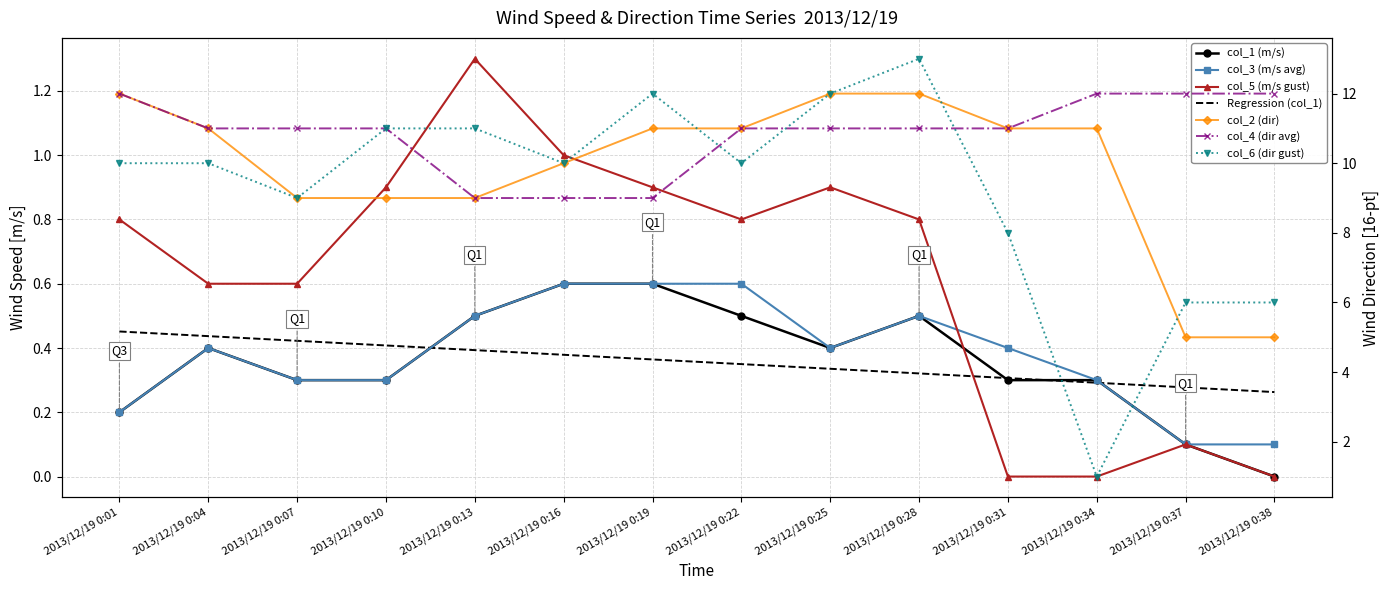

Reading left to right, list all the values displayed in this chart.

col_1 (m/s): 2013/12/19 0:01=0.2	2013/12/19 0:04=0.4	2013/12/19 0:07=0.3	2013/12/19 0:10=0.3	2013/12/19 0:13=0.5	2013/12/19 0:16=0.6	2013/12/19 0:19=0.6	2013/12/19 0:22=0.5	2013/12/19 0:25=0.4	2013/12/19 0:28=0.5	2013/12/19 0:31=0.3	2013/12/19 0:34=0.3	2013/12/19 0:37=0.1	2013/12/19 0:38=0.0
col_3 (m/s avg): 2013/12/19 0:01=0.2	2013/12/19 0:04=0.4	2013/12/19 0:07=0.3	2013/12/19 0:10=0.3	2013/12/19 0:13=0.5	2013/12/19 0:16=0.6	2013/12/19 0:19=0.6	2013/12/19 0:22=0.6	2013/12/19 0:25=0.4	2013/12/19 0:28=0.5	2013/12/19 0:31=0.4	2013/12/19 0:34=0.3	2013/12/19 0:37=0.1	2013/12/19 0:38=0.1
col_5 (m/s gust): 2013/12/19 0:01=0.8	2013/12/19 0:04=0.6	2013/12/19 0:07=0.6	2013/12/19 0:10=0.9	2013/12/19 0:13=1.3	2013/12/19 0:16=1.0	2013/12/19 0:19=0.9	2013/12/19 0:22=0.8	2013/12/19 0:25=0.9	2013/12/19 0:28=0.8	2013/12/19 0:31=0.0	2013/12/19 0:34=0.0	2013/12/19 0:37=0.1	2013/12/19 0:38=0.0
col_2 (dir): 2013/12/19 0:01=12.0	2013/12/19 0:04=11.0	2013/12/19 0:07=9.0	2013/12/19 0:10=9.0	2013/12/19 0:13=9.0	2013/12/19 0:16=10.0	2013/12/19 0:19=11.0	2013/12/19 0:22=11.0	2013/12/19 0:25=12.0	2013/12/19 0:28=12.0	2013/12/19 0:31=11.0	2013/12/19 0:34=11.0	2013/12/19 0:37=5.0	2013/12/19 0:38=5.0
col_4 (dir avg): 2013/12/19 0:01=12.0	2013/12/19 0:04=11.0	2013/12/19 0:07=11.0	2013/12/19 0:10=11.0	2013/12/19 0:13=9.0	2013/12/19 0:16=9.0	2013/12/19 0:19=9.0	2013/12/19 0:22=11.0	2013/12/19 0:25=11.0	2013/12/19 0:28=11.0	2013/12/19 0:31=11.0	2013/12/19 0:34=12.0	2013/12/19 0:37=12.0	2013/12/19 0:38=12.0
col_6 (dir gust): 2013/12/19 0:01=10.0	2013/12/19 0:04=10.0	2013/12/19 0:07=9.0	2013/12/19 0:10=11.0	2013/12/19 0:13=11.0	2013/12/19 0:16=10.0	2013/12/19 0:19=12.0	2013/12/19 0:22=10.0	2013/12/19 0:25=12.0	2013/12/19 0:28=13.0	2013/12/19 0:31=8.0	2013/12/19 0:34=1.0	2013/12/19 0:37=6.0	2013/12/19 0:38=6.0